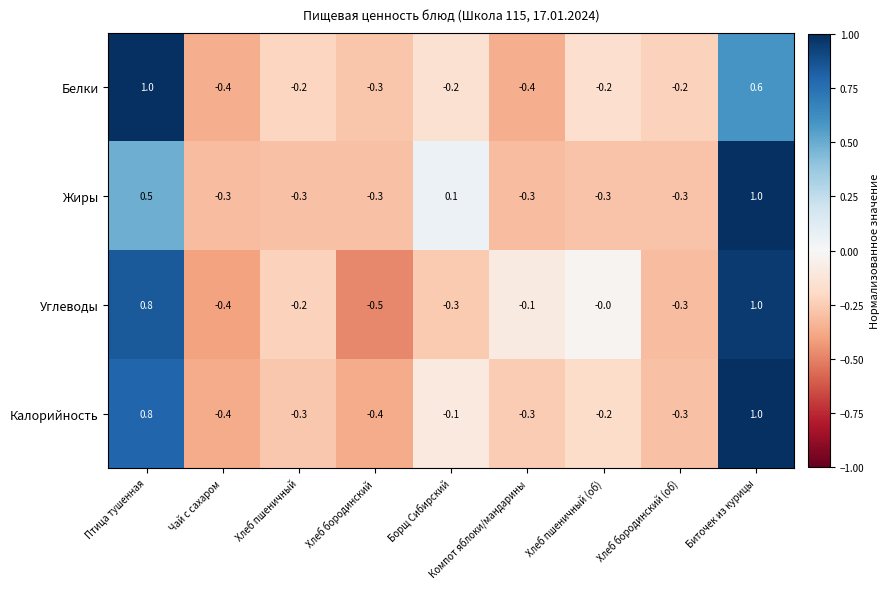

What is the minimum value for Жиры?

-0.3